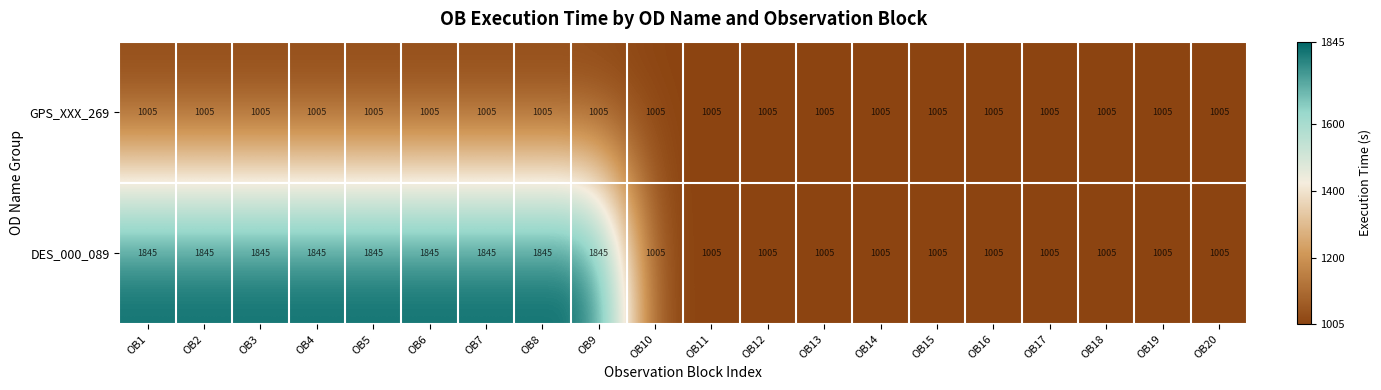

What is the maximum value shown in the chart?

1845